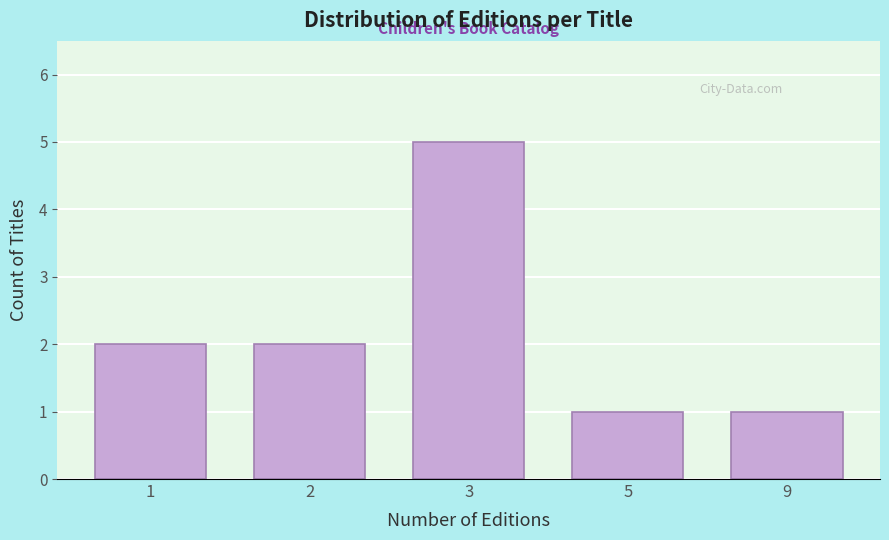

Reading left to right, transcribe all the data shown in this chart.

2	2	5	1	1